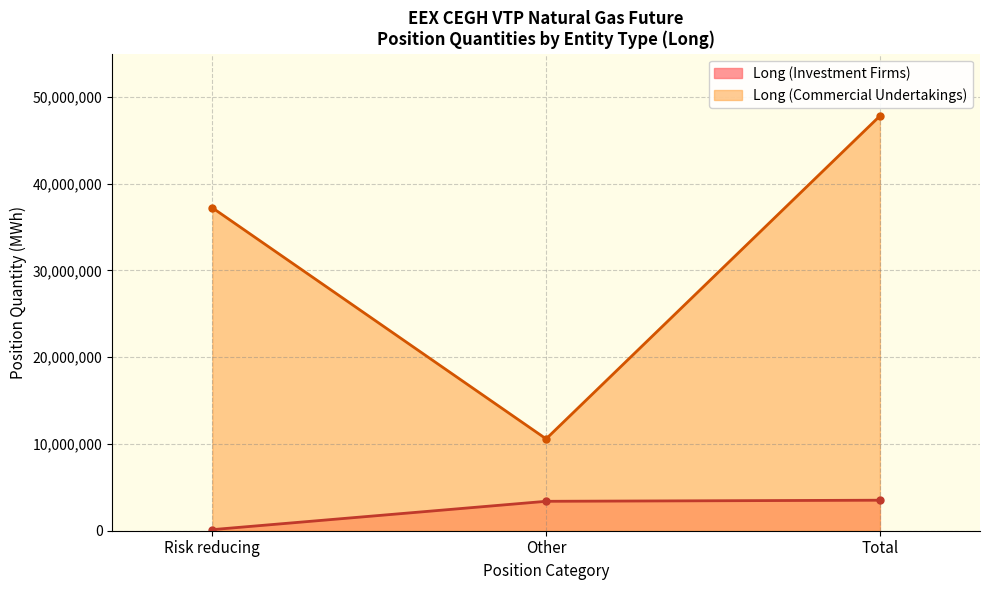

True or false: Long (Commercial Undertakings) and Long (Investment Firms) cross at least once.

False